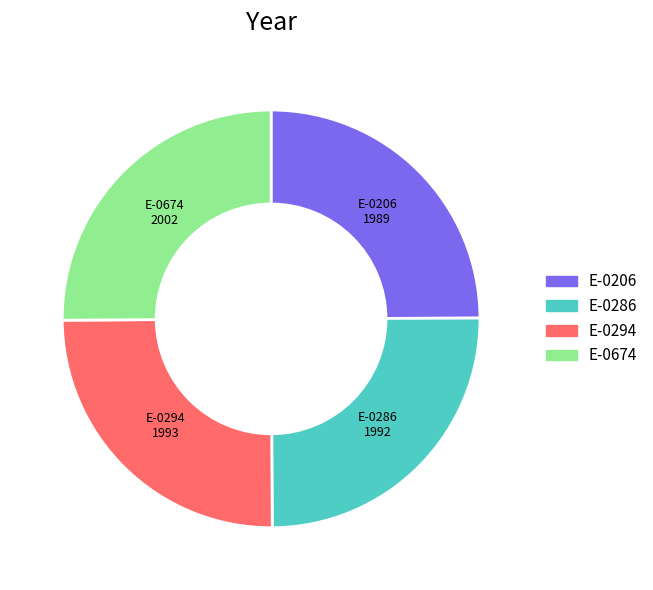

What is the ratio of the value at E-0286 to the value at E-0206?

1.0